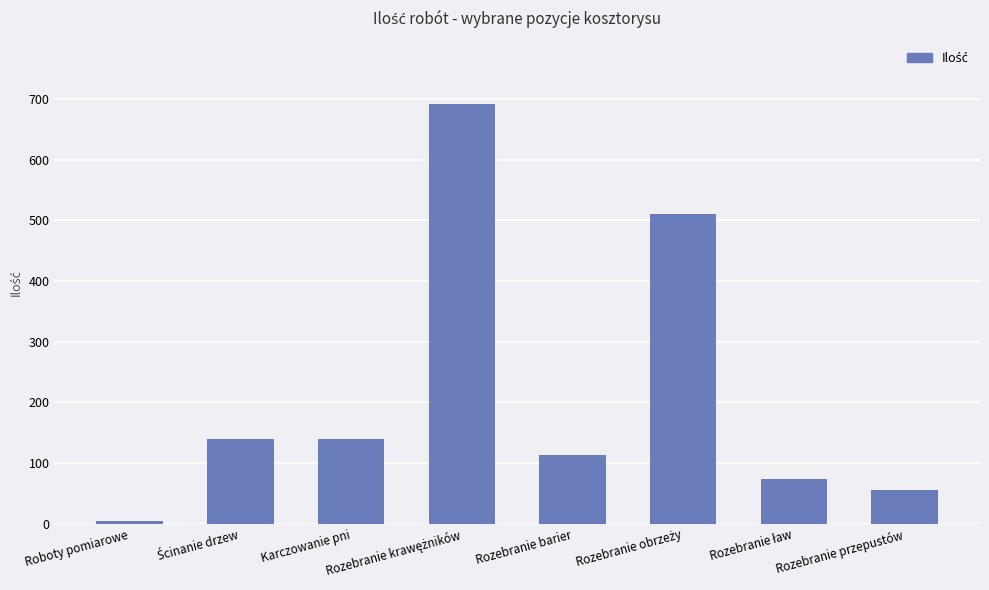

What is the sum of all values?

1730.2